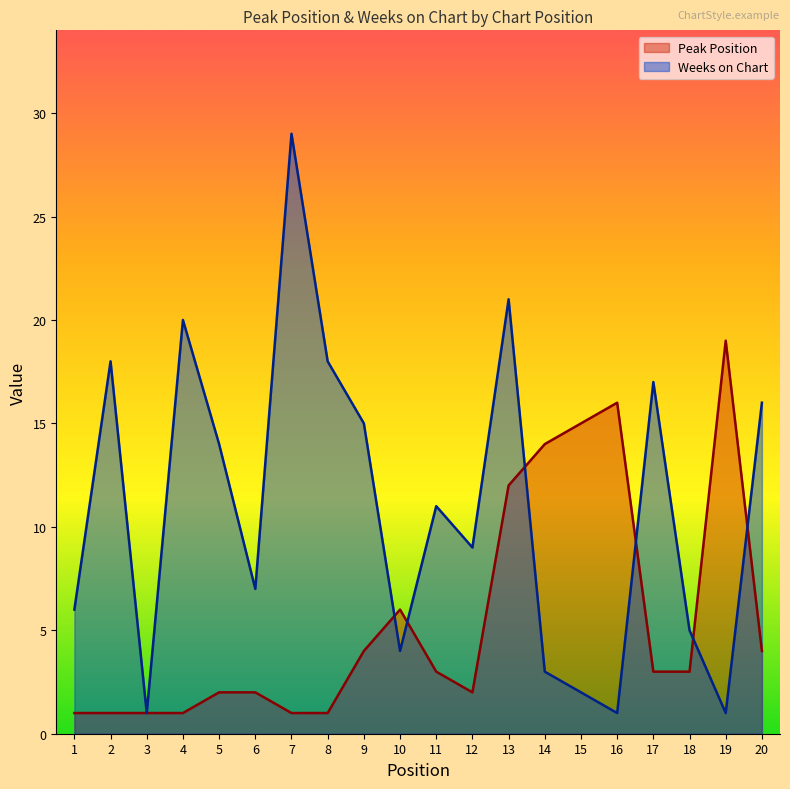

True or false: Peak Position and Weeks on Chart intersect in this chart.

True